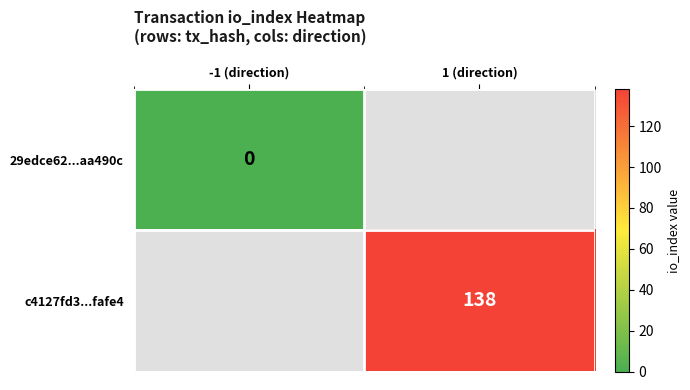

What is the greatest value displayed?

138.0